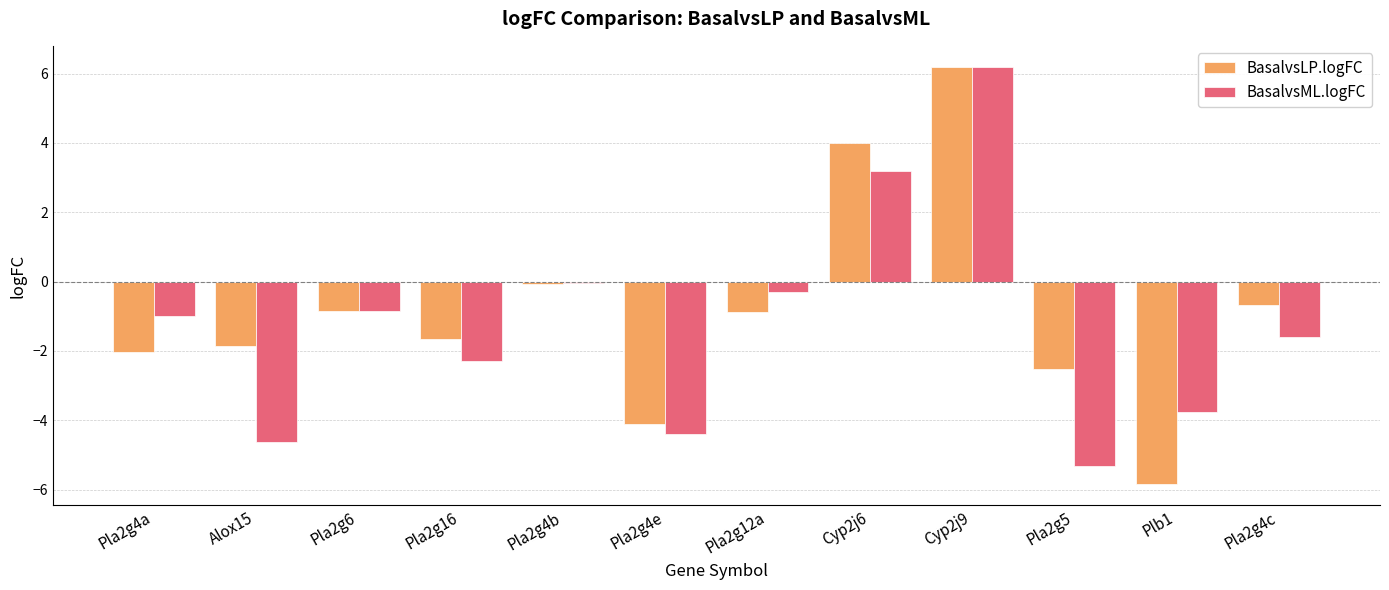

What is the sum of all BasalvsML.logFC values?

-14.9